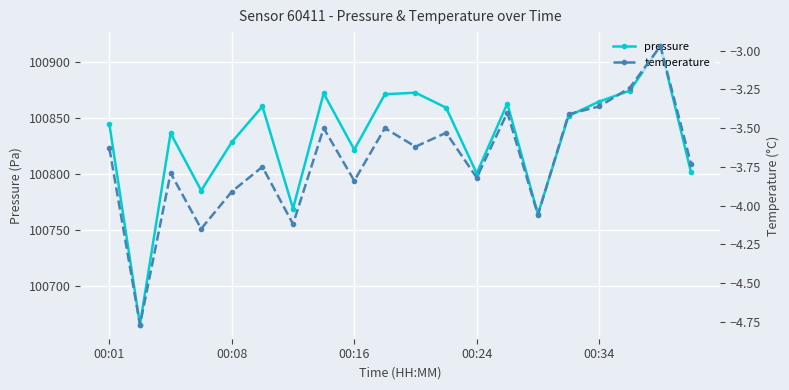

True or false: pressure and temperature cross at least once.

False